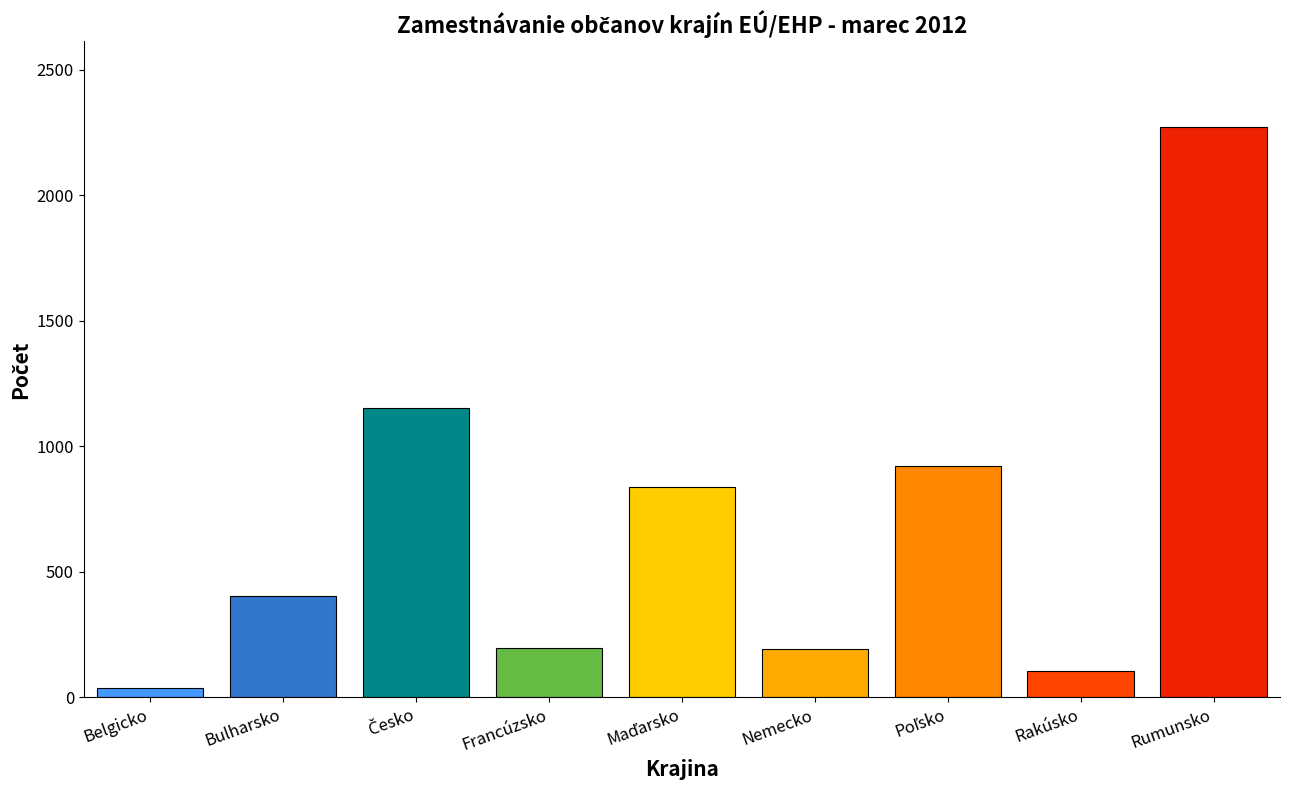

What is the value of the 3rd bar from the left?

1152